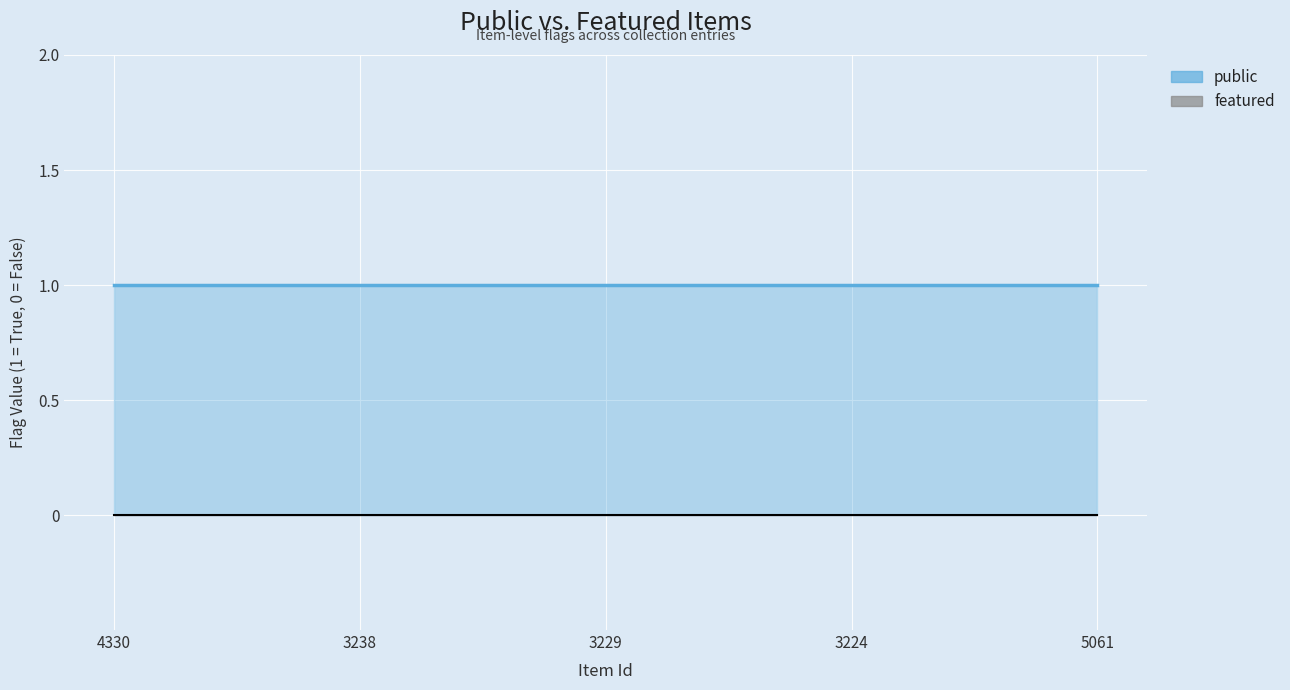

At which category is the sum across all series the highest?

4330